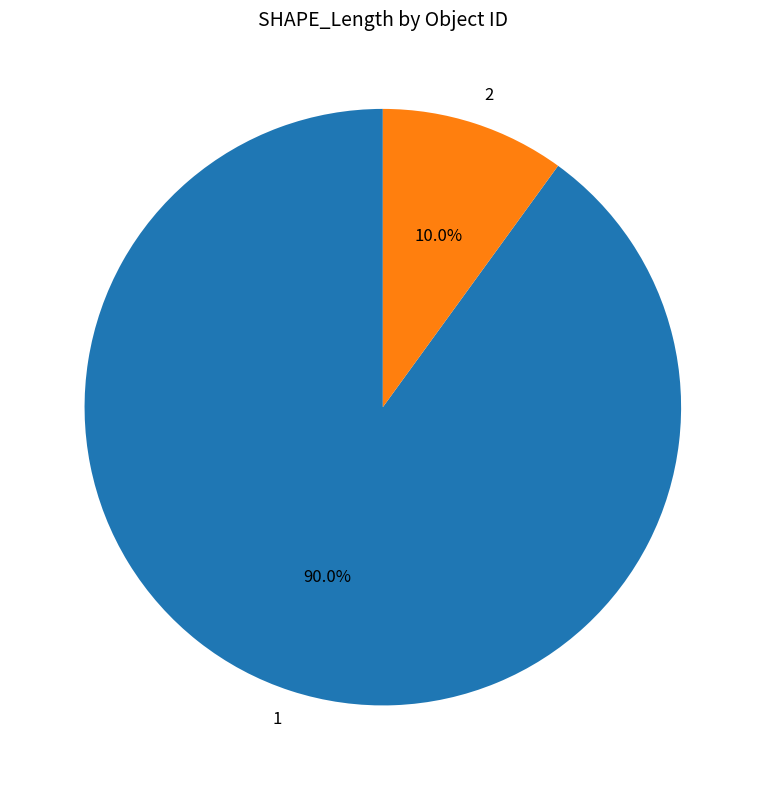

The 1 slice represents 90% of the pie. True or false?

True